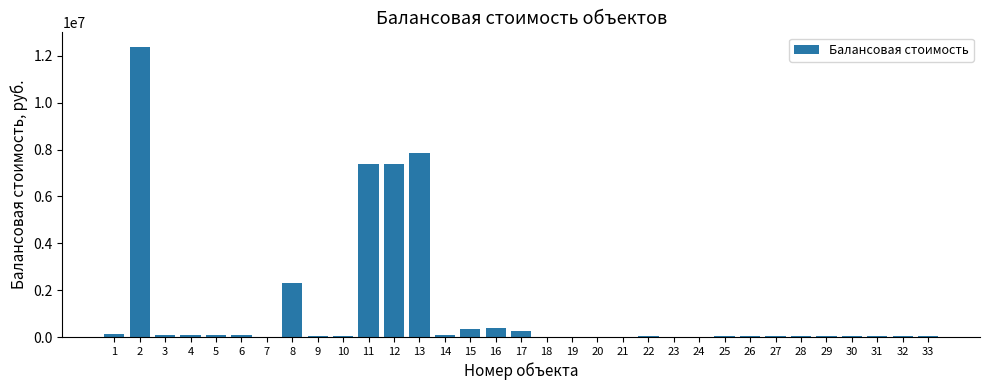

What is the greatest value displayed?

12386237.5